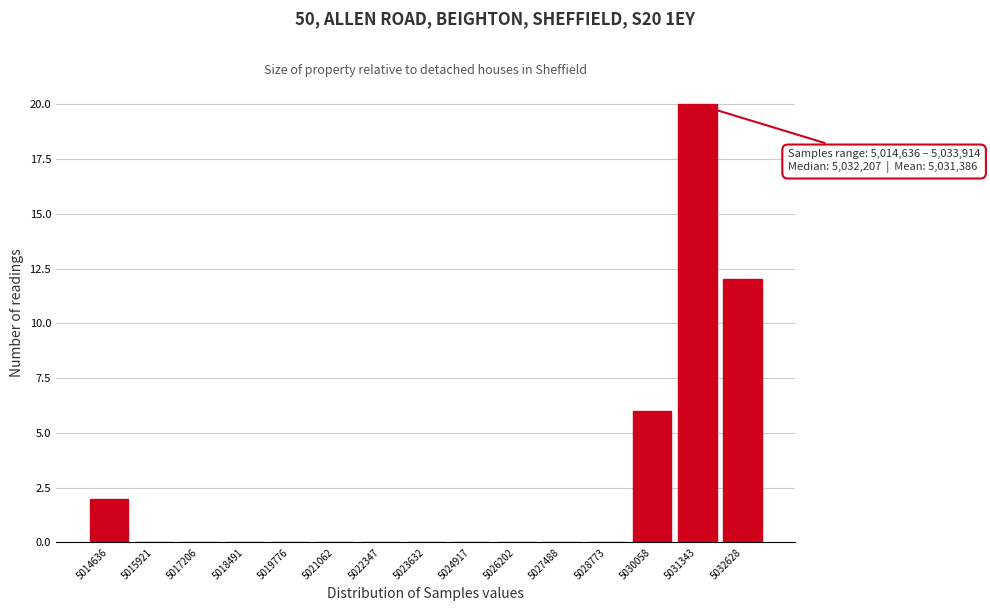

Reading left to right, extract all data points from this chart.

5014636=2	5015921=0	5017206=0	5018491=0	5019776=0	5021062=0	5022347=0	5023632=0	5024917=0	5026202=0	5027488=0	5028773=0	5030058=6	5031343=20	5032628=12